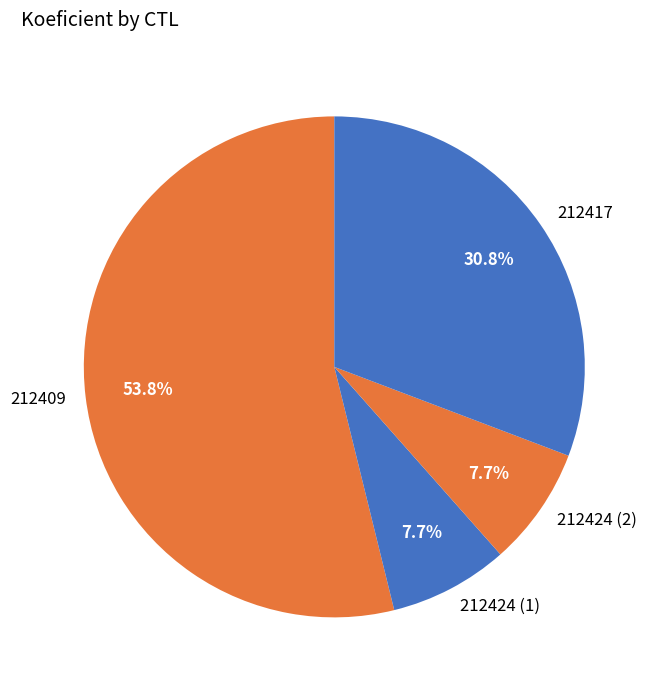

Which category accounts for the majority?

212409